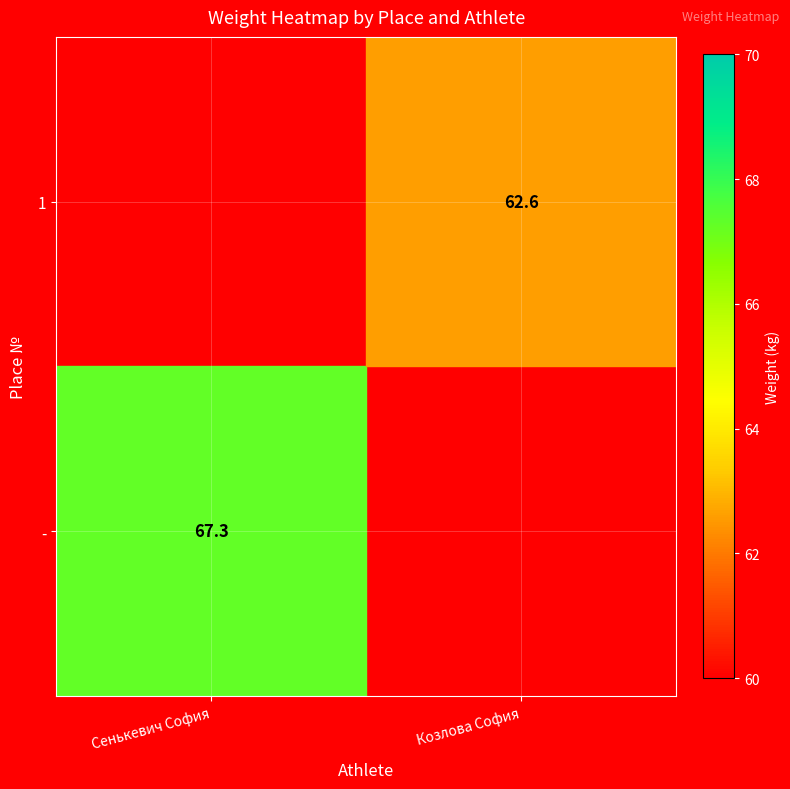

Is the value of - at Сенькевич София greater than the value of 1 at Козлова София?

Yes